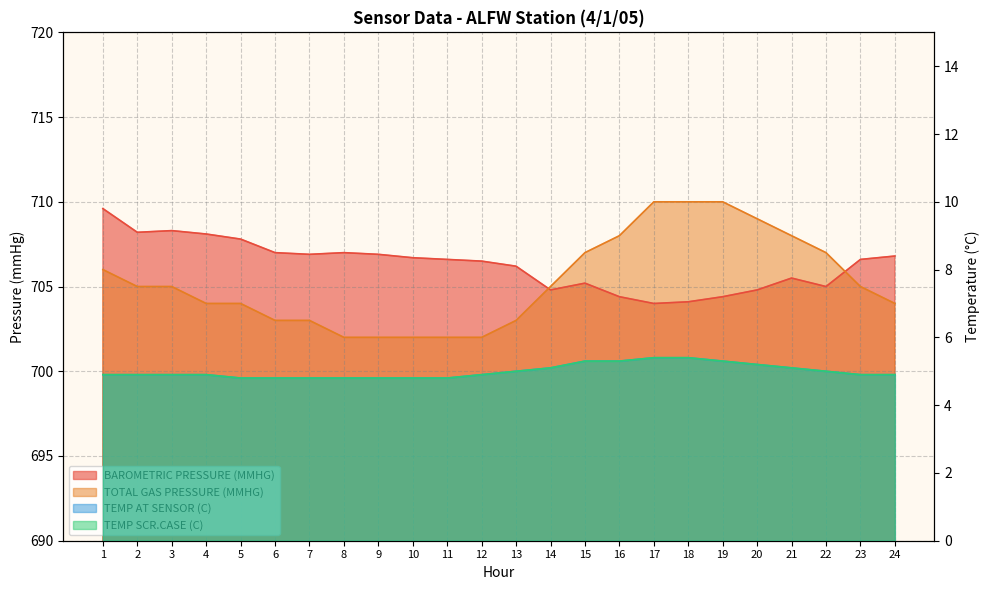

How many intersections are there between BAROMETRIC PRESSURE (MMHG) and TOTAL GAS PRESSURE (MMHG)?

2